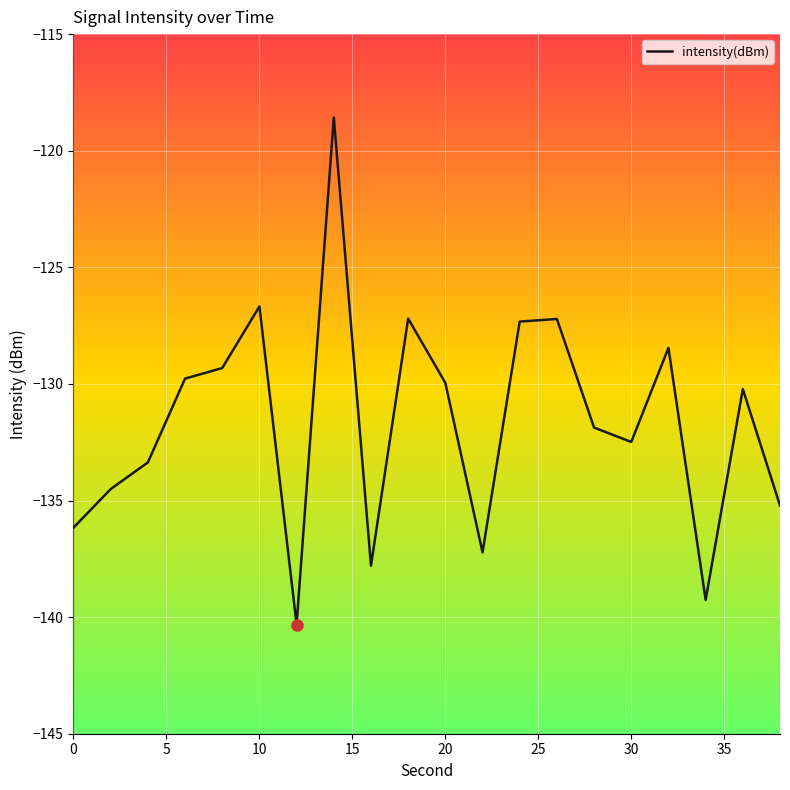

What is the average value?

-131.6